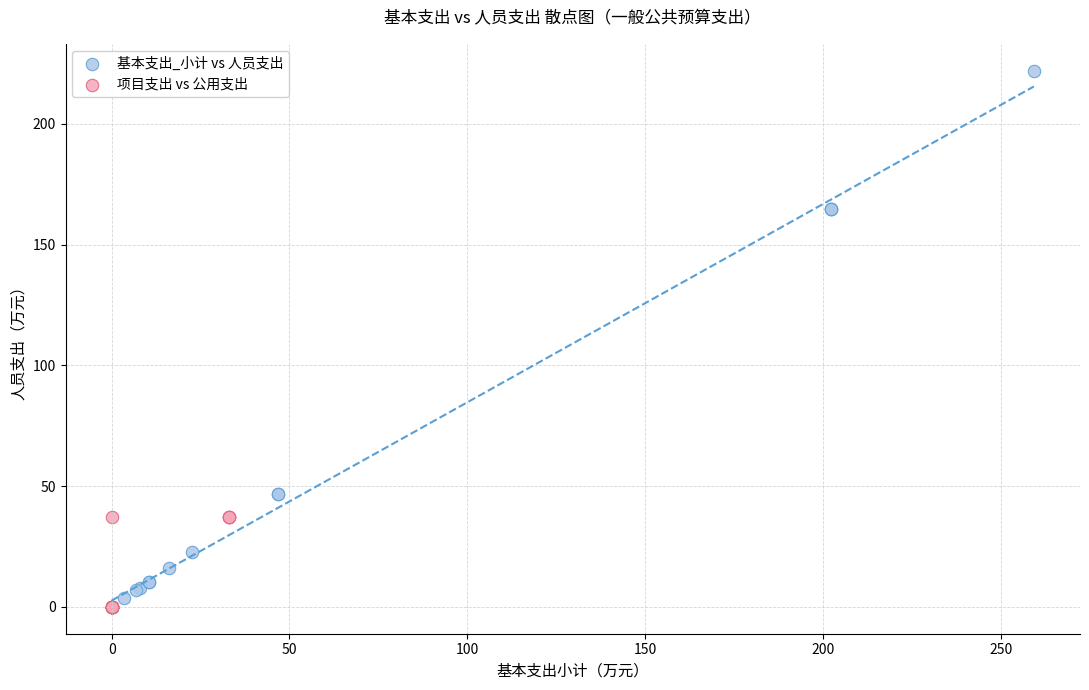

Which series has the largest Y range (max minus min)?

基本支出_小计 vs 人员支出